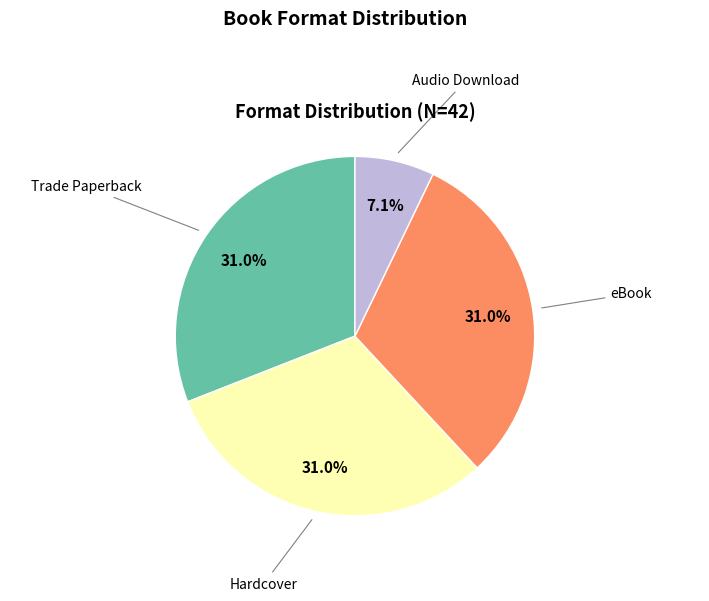

Does Audio Download represent more than half of the total?

No